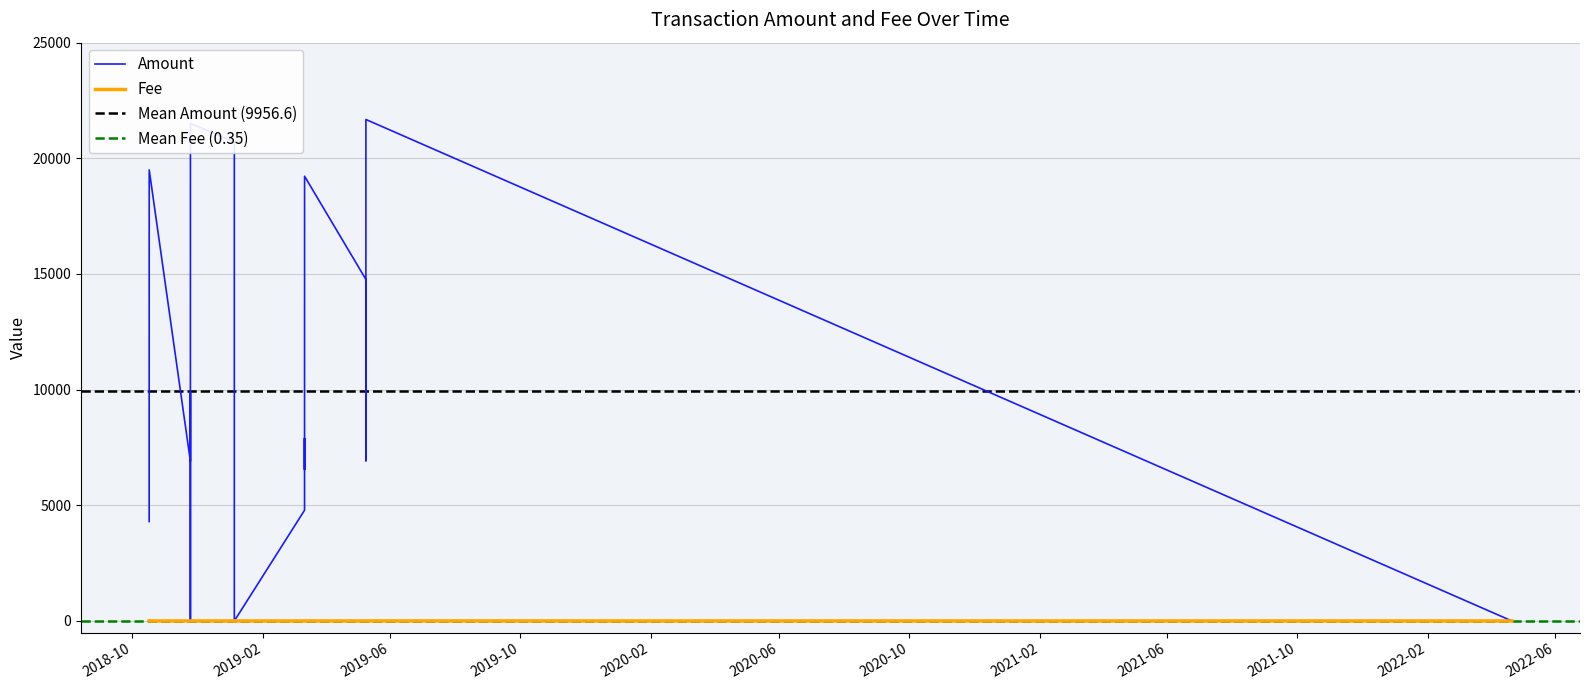

How many distinct data groups are displayed?

2